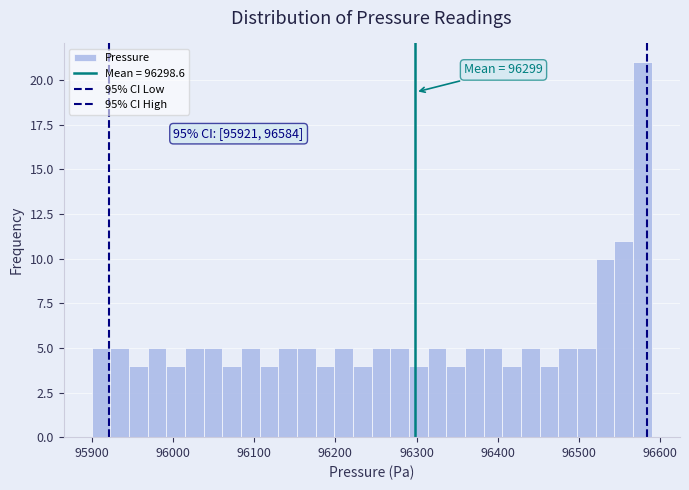

Read against the x-axis, roughly where is the centre of the tallest bar?

96580